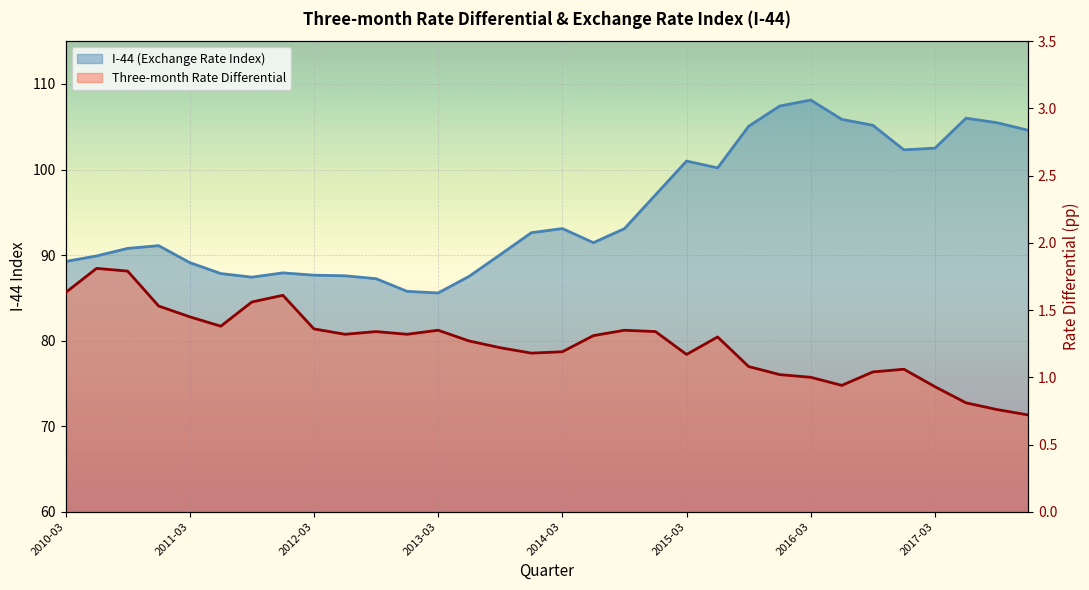

Where is the first local maximum for Three-month Rate Differential?

2010-06-30